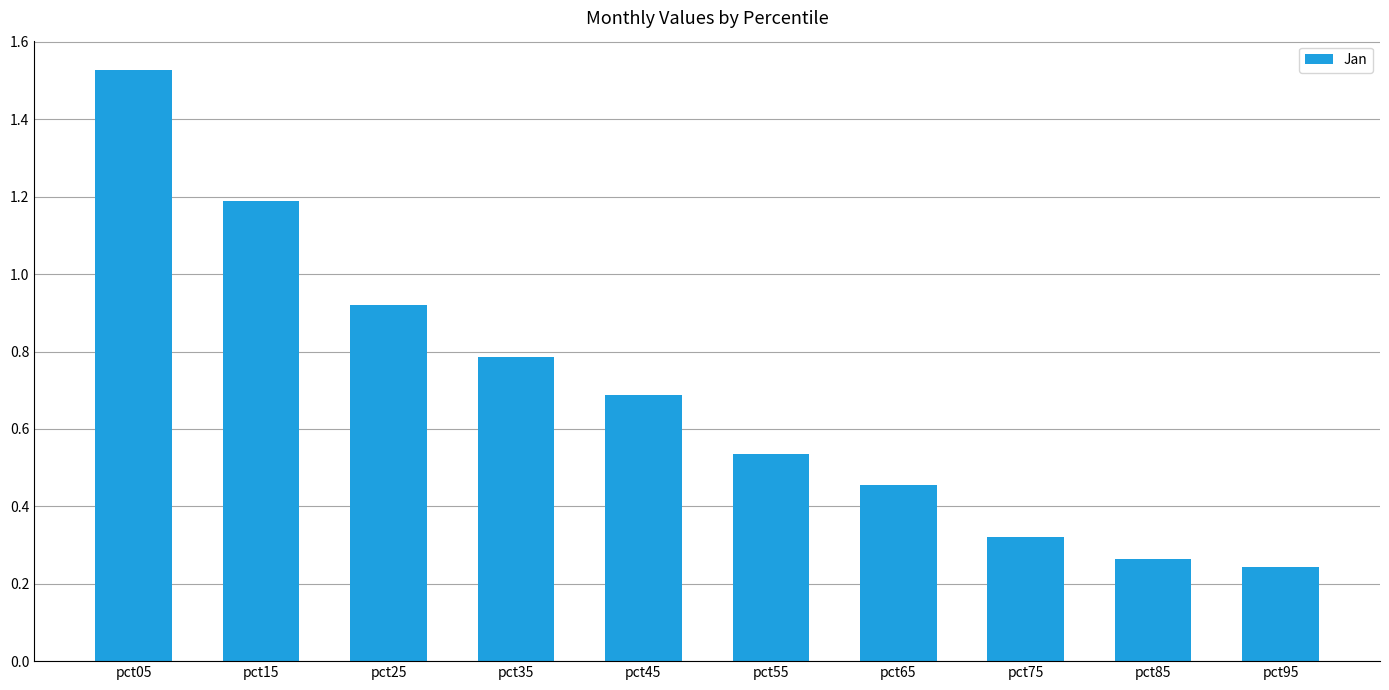

What is the change in value from pct35 to pct65?

-0.3